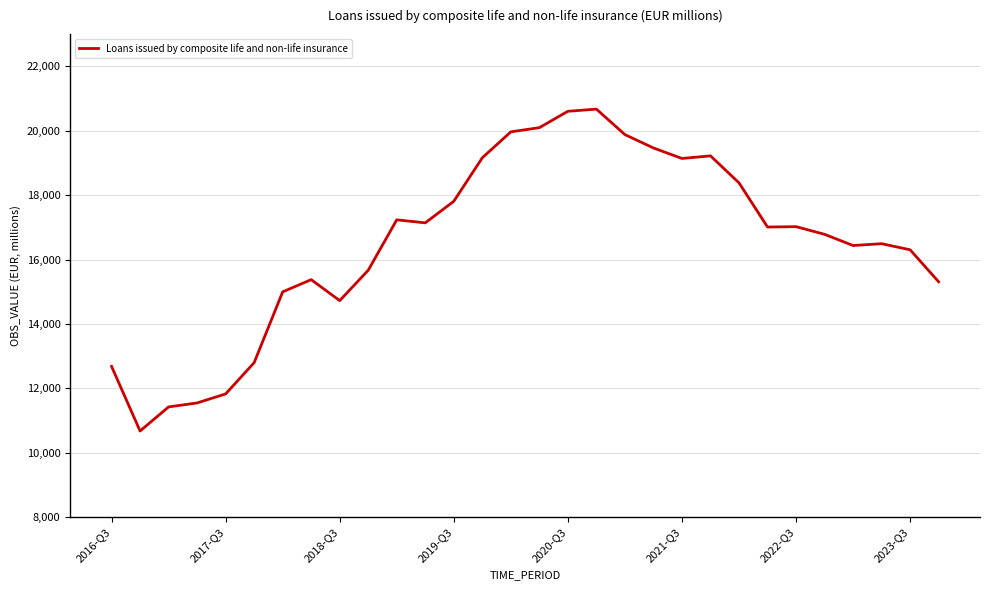

What is the difference between the maximum and minimum values?

9994.3